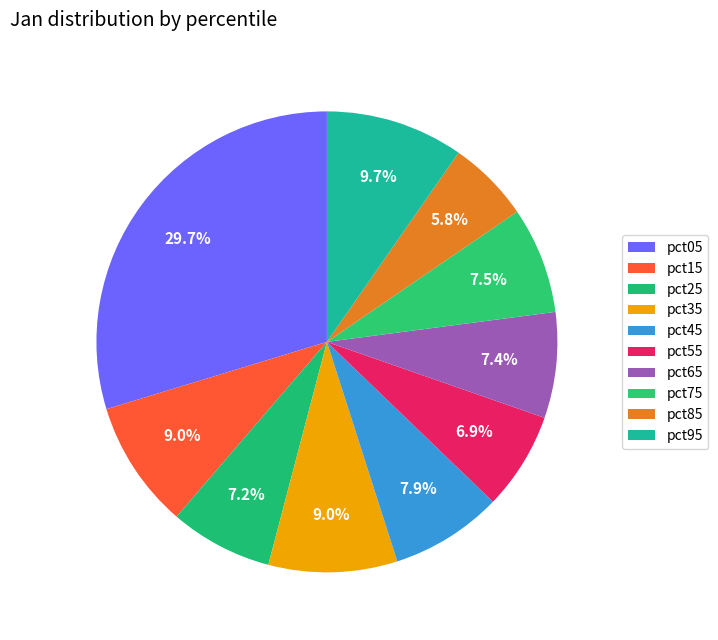

How many segments does this pie chart have?

10